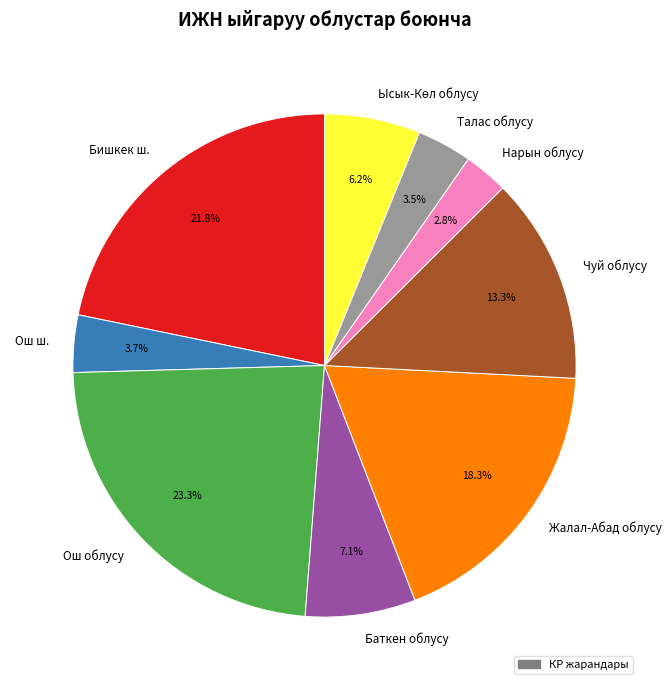

Which has a higher value, Ош облусу or Баткен облусу?

Ош облусу